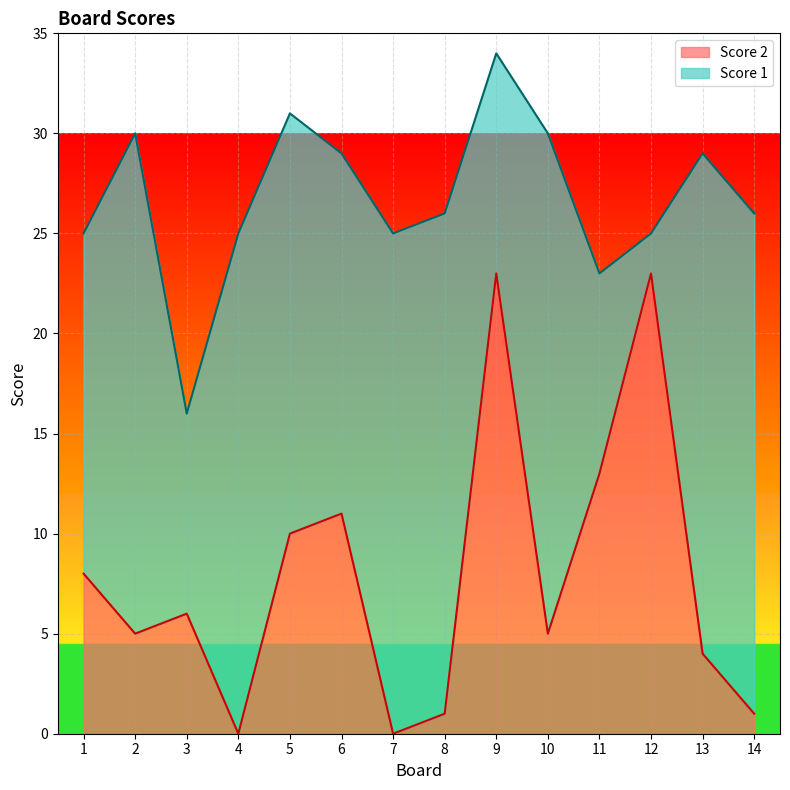

What is the sum of the values at 5 and 6?

21